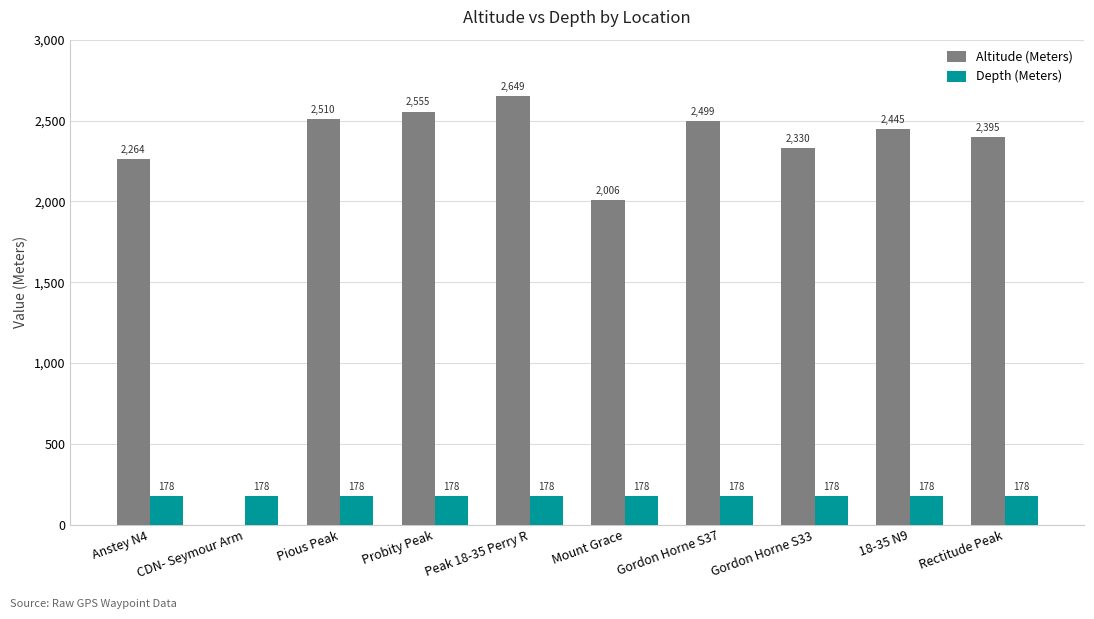

Which series has the largest total across all categories?

Altitude (Meters)